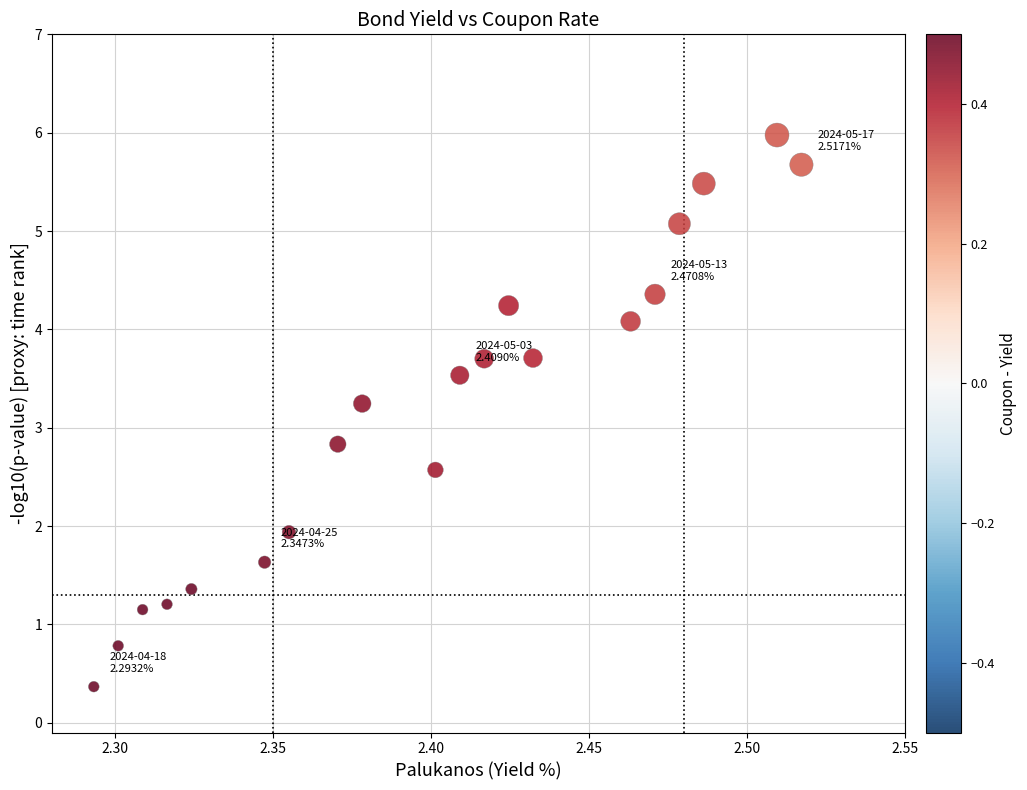

What is the range of Y values (max minus min)?

5.6